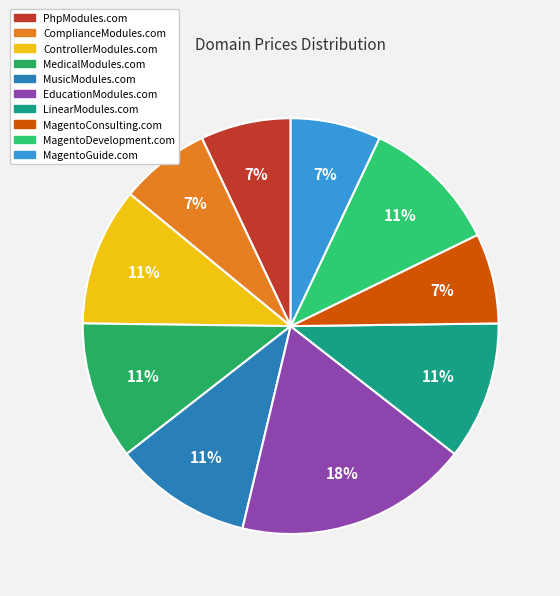

The MagentoGuide.com slice represents 2% of the pie. True or false?

False